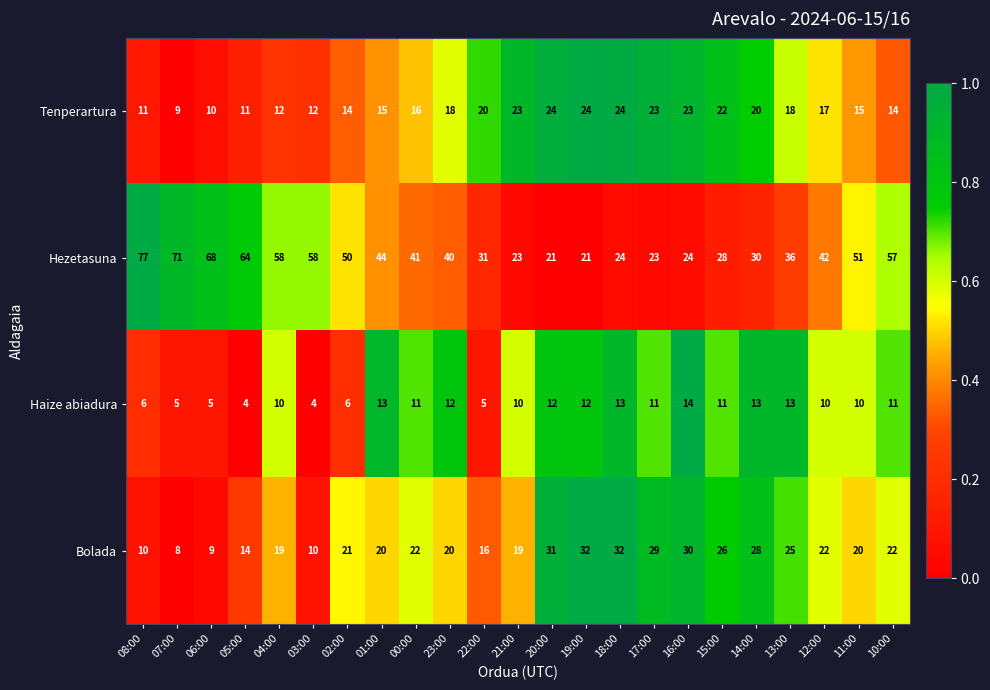

What is the difference between the highest and lowest values at 18:00?

19